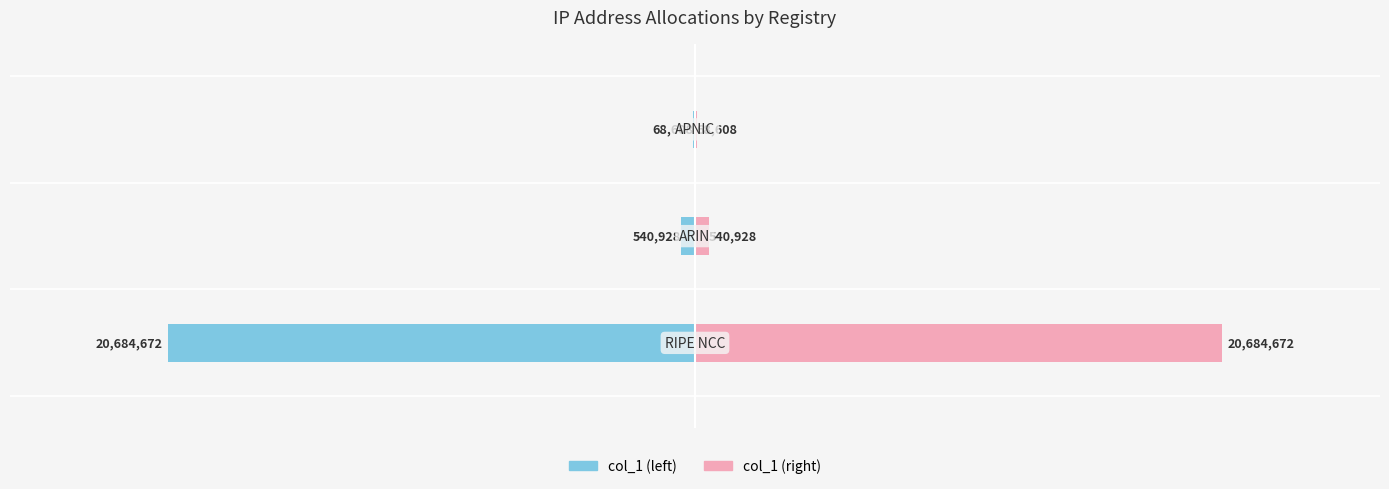

Which series has the widest spread of values?

col_1 (left)